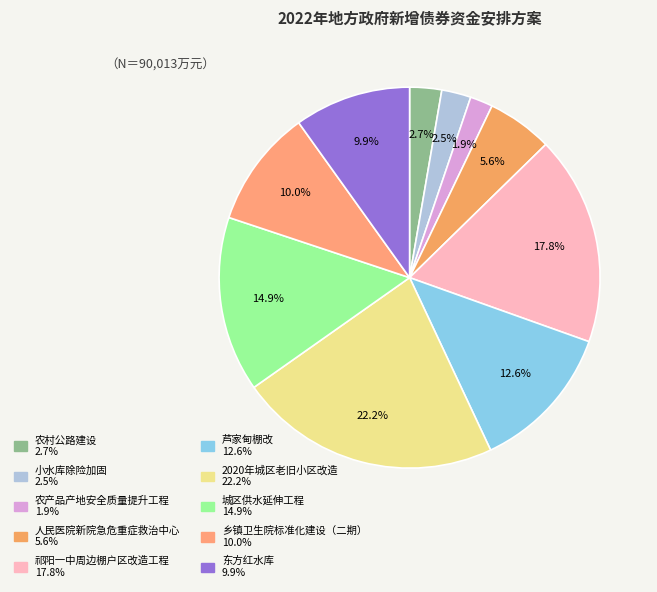

To the nearest percent, what is the combined percentage of 祁阳一中周边棚户区改造工程 and 小水库除险加固?

20%